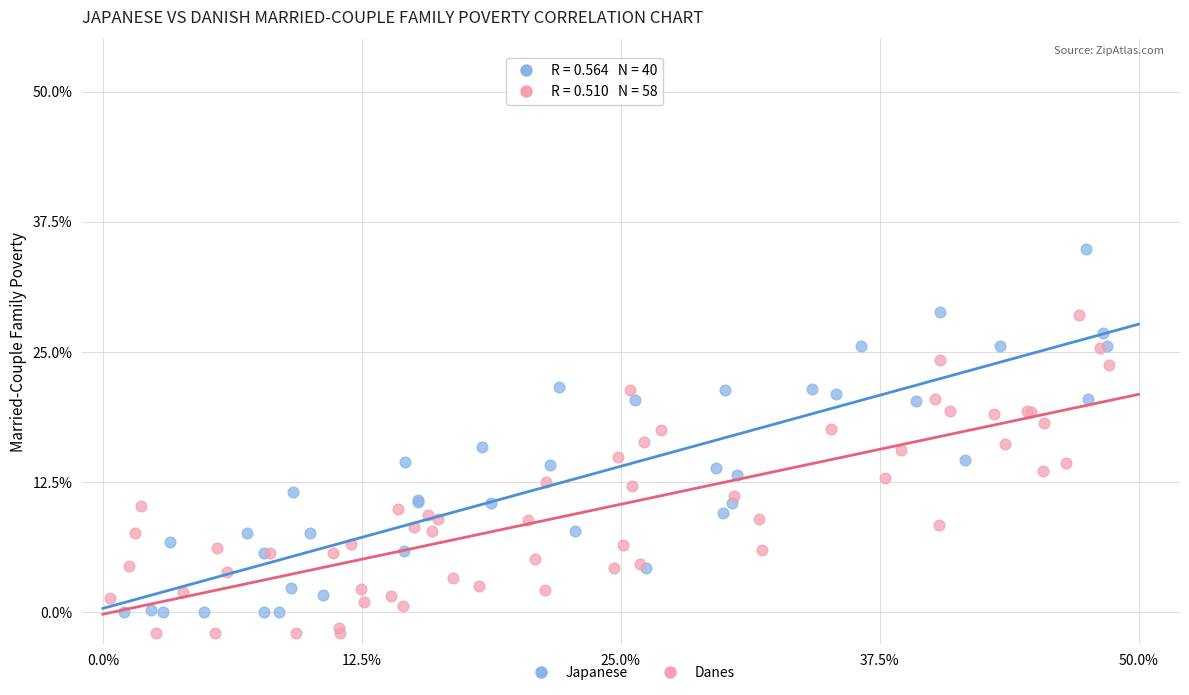

Which series has the widest spread of Y values?

Japanese